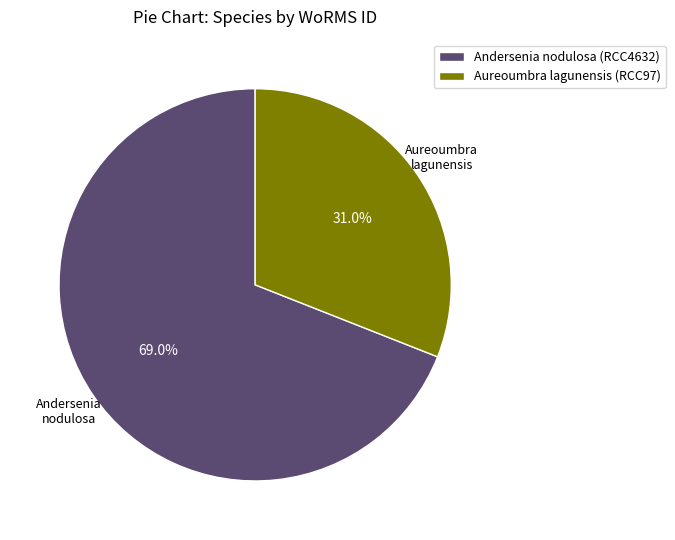

True or false: Aureoumbra lagunensis (RCC97) accounts for 22% of the total.

False